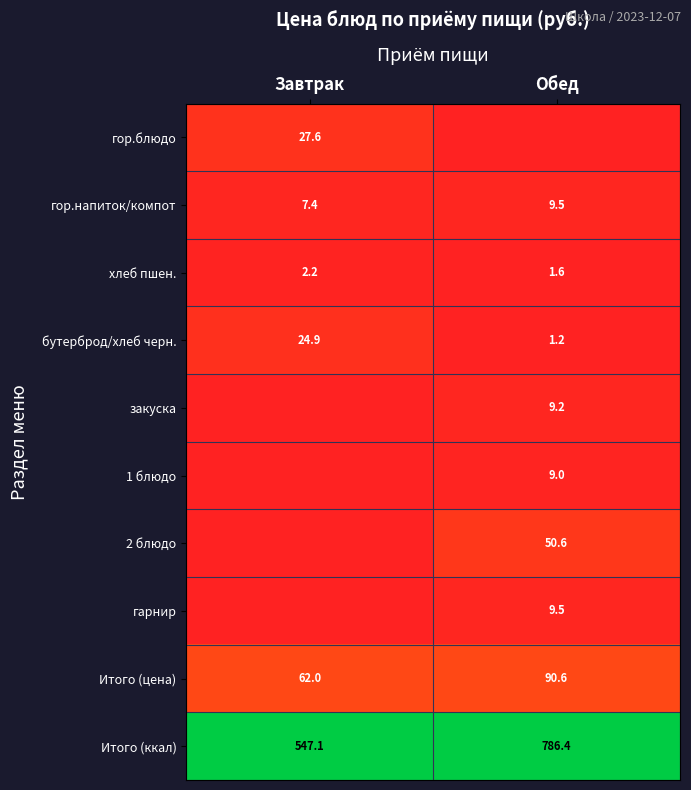

What is the minimum value for Итого (ккал)?

547.1